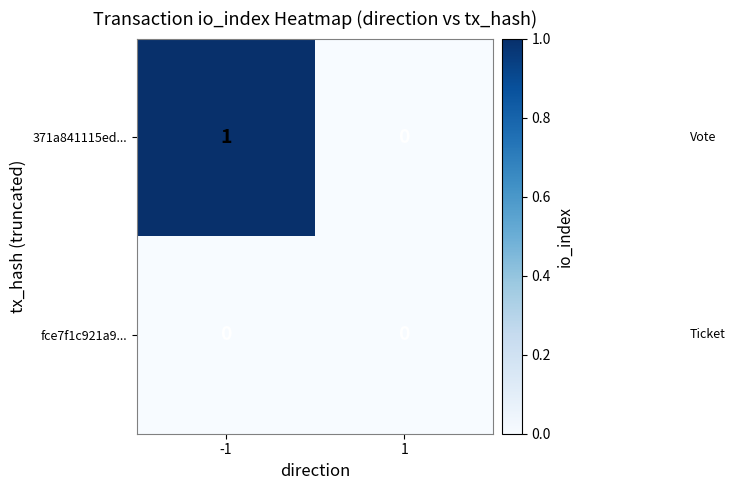

Is it true that fce7f1c921a9... equals 0 at -1?

True